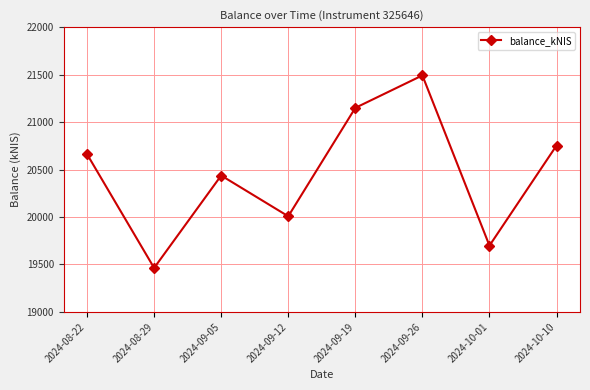

What value does the data have at 2024-09-26?

21491.8